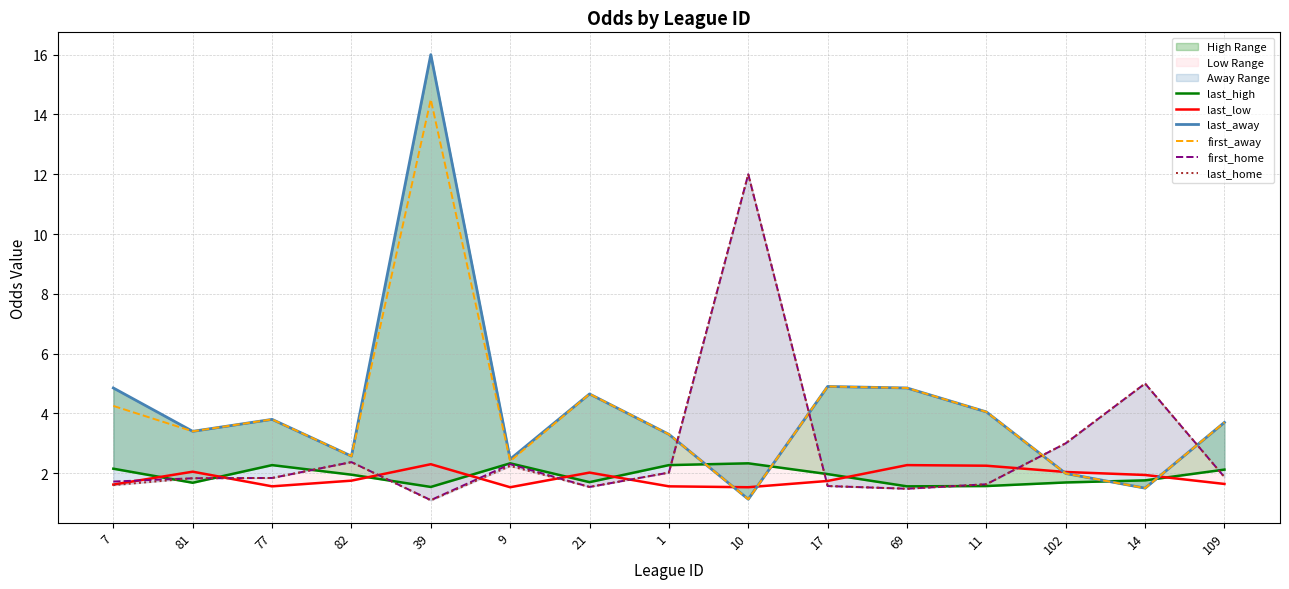

Rank the series by their maximum value, from highest to lowest.

last_away, first_away, first_home, last_home, last_high, last_low